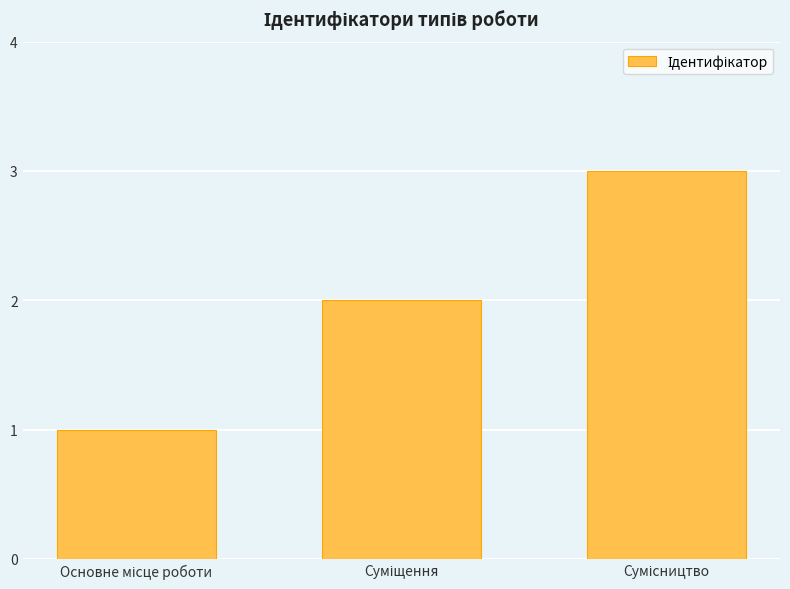

Count the number of categories in the chart.

3